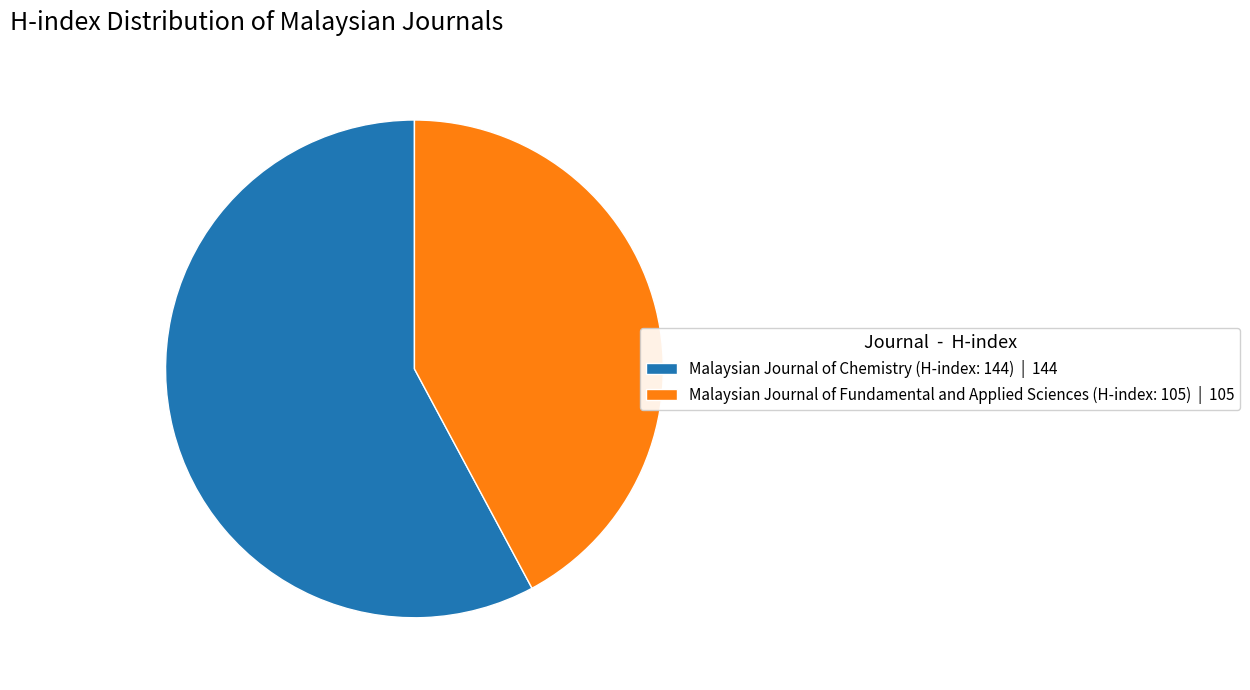

Between Malaysian Journal of Chemistry (H-index: 144) and Malaysian Journal of Fundamental and Applied Sciences (H-index: 105), which is larger?

Malaysian Journal of Chemistry (H-index: 144)